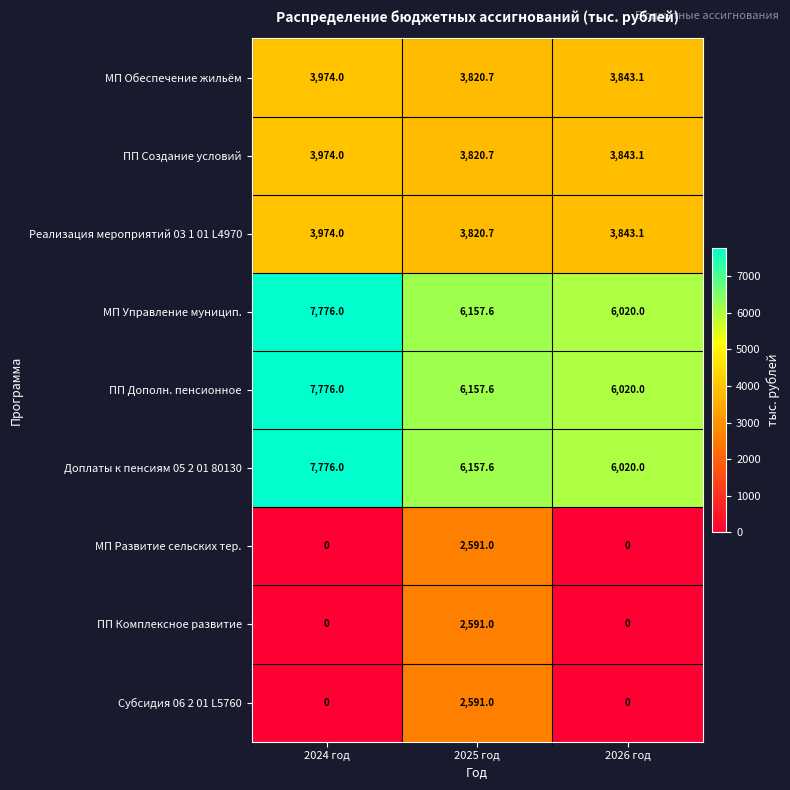

What is the sum of the Реализация мероприятий 03 1 01 L4970 values at 2026 год and 2025 год?

7663.8